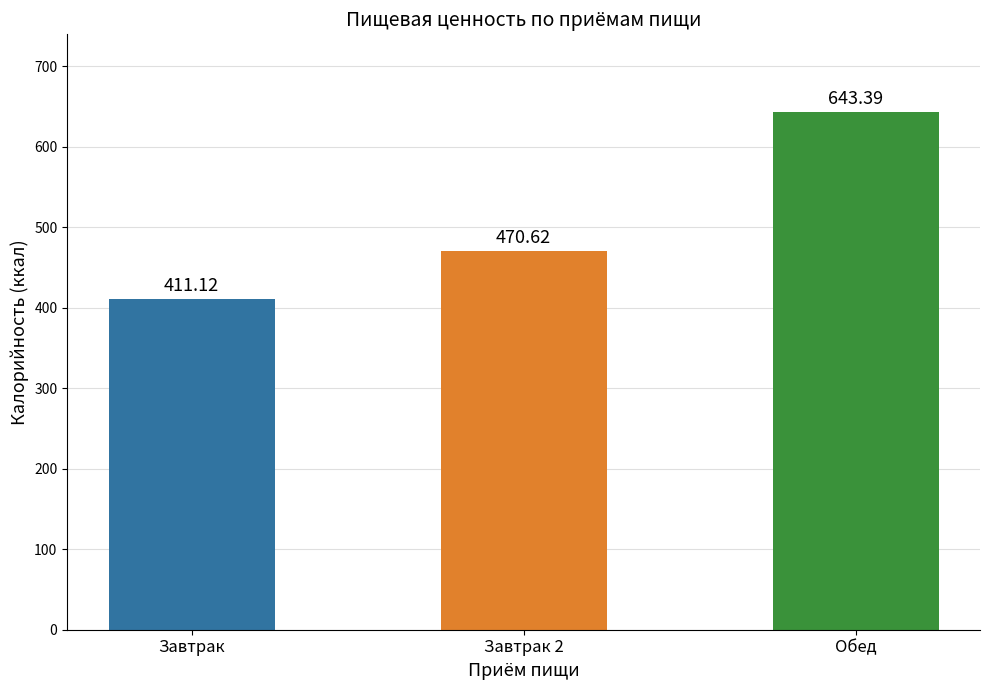

Rank the categories by value from lowest to highest.

Завтрак, Завтрак 2, Обед